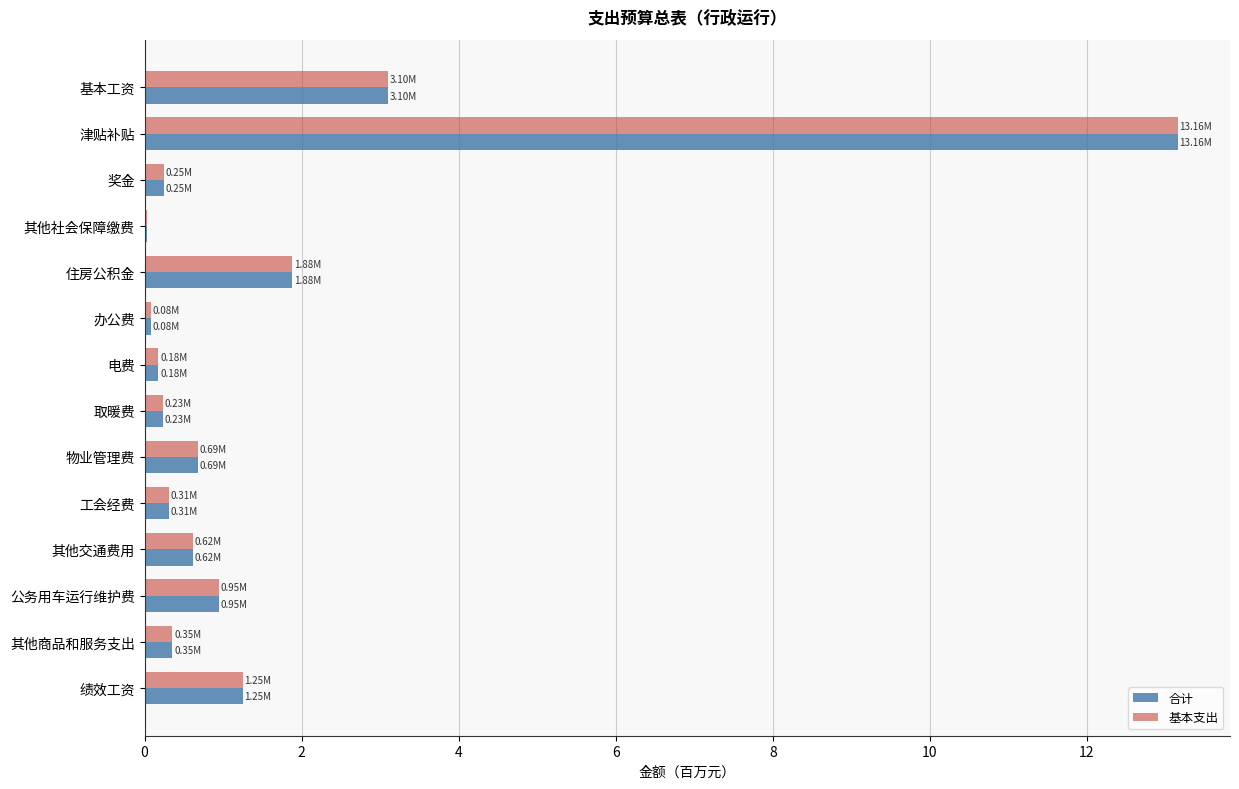

At which category is the sum across all series the highest?

津贴补贴